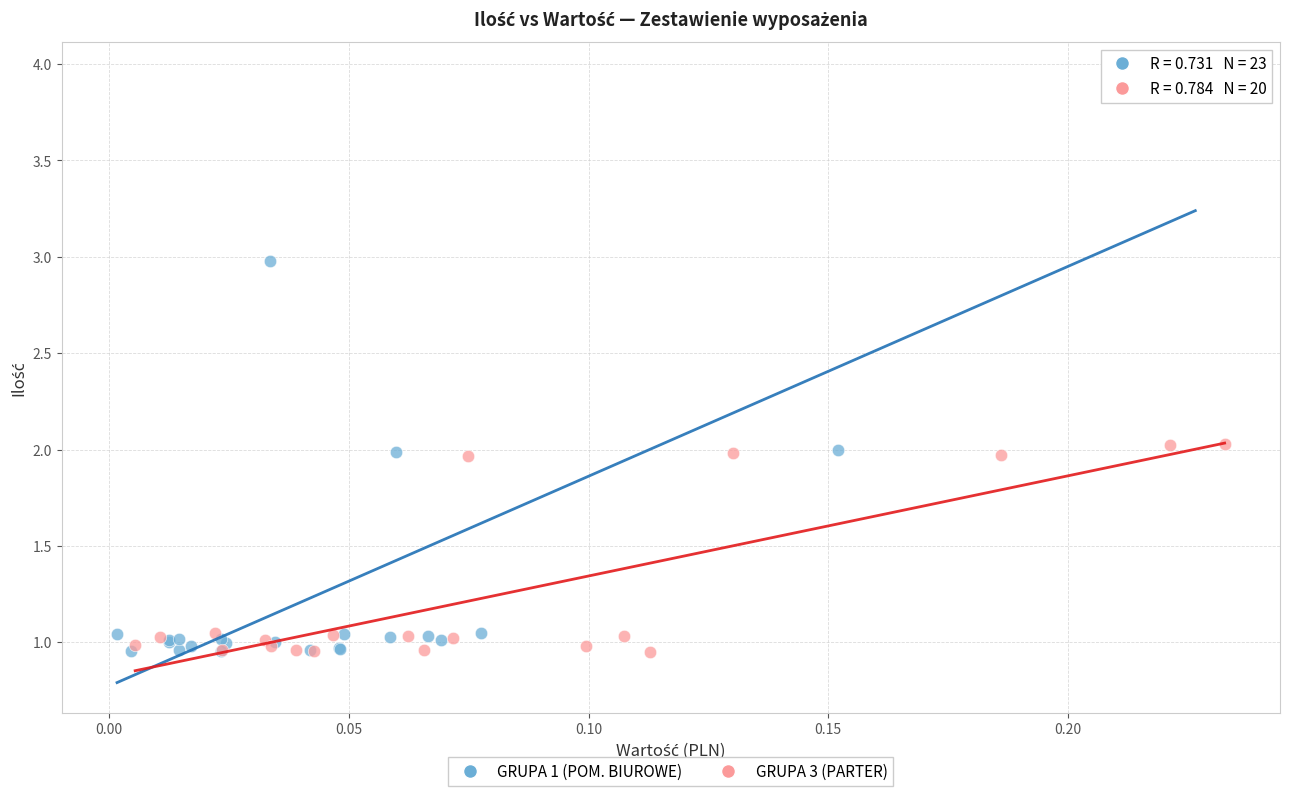

Which series has the widest spread of Y values?

GRUPA 1 (POM. BIUROWE)